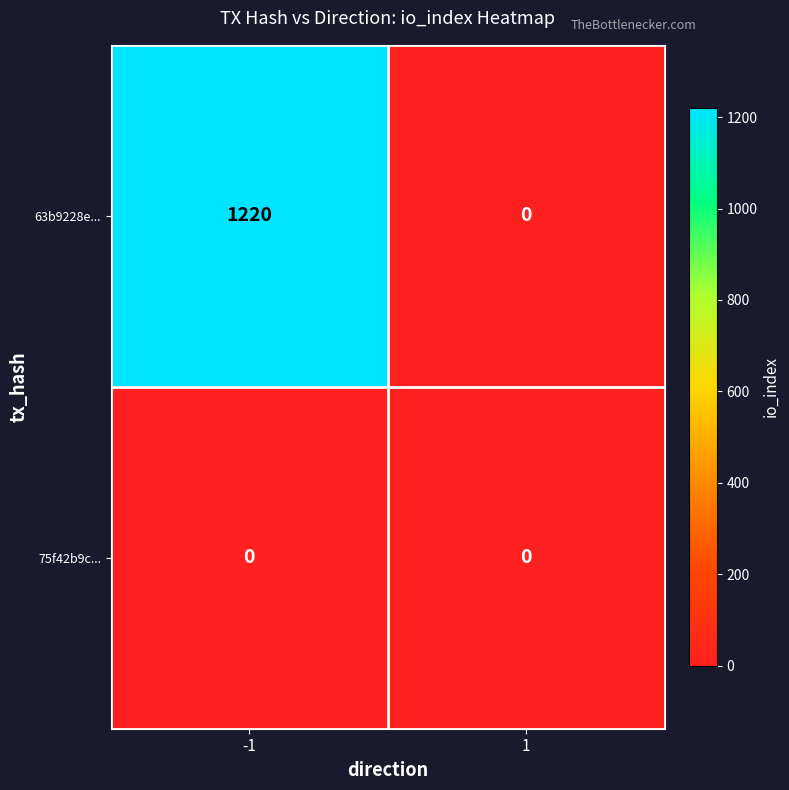

At which category is the sum across all series the highest?

-1